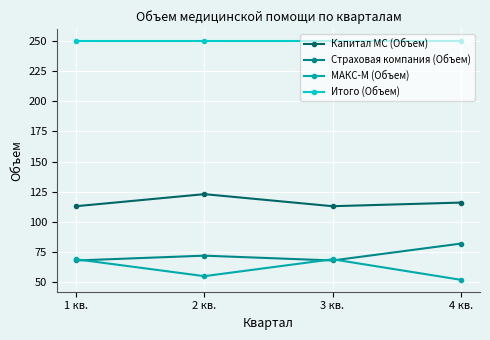

Where is the first local minimum for Капитал МС (Объем)?

3 кв.